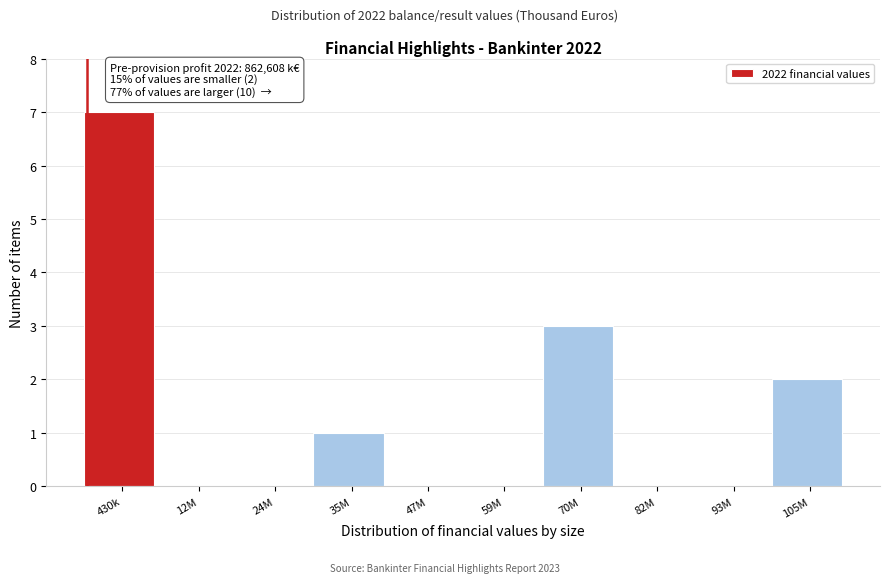

Reading left to right, extract all data points from this chart.

430k=7	12M=0	24M=0	35M=1	47M=0	59M=0	70M=3	82M=0	93M=0	105M=2